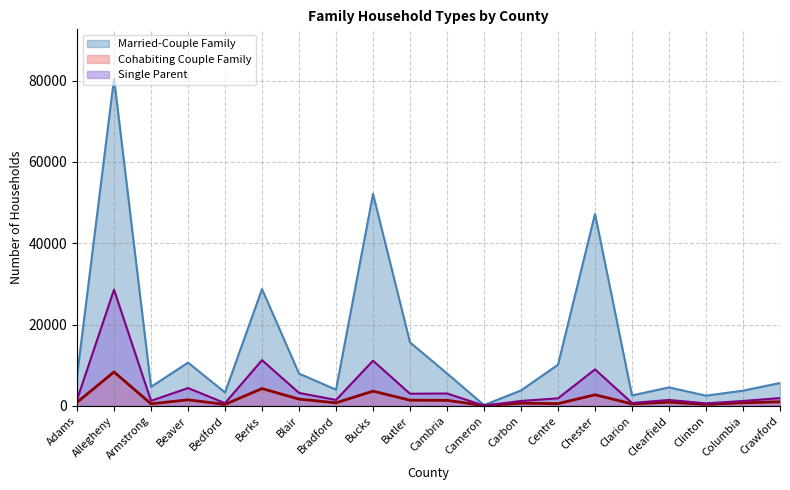

Which category has the lowest value in the Cohabiting Couple Family series?

Cameron